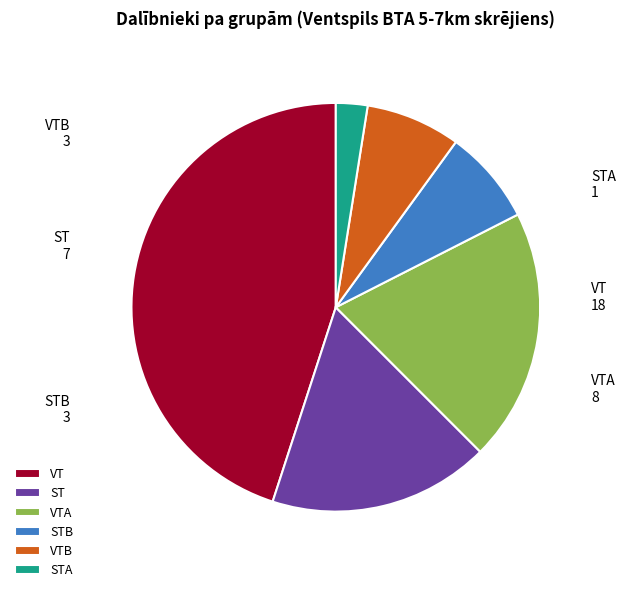

Is the sum of VT and VTB greater than half?

Yes